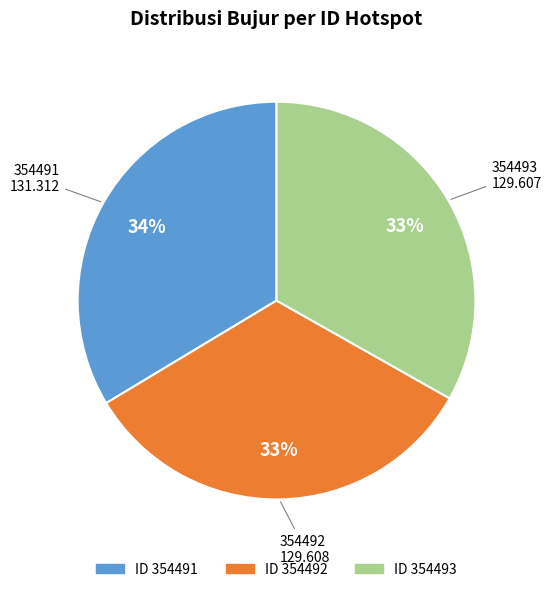

To the nearest percent, what is the average slice percentage?

33%